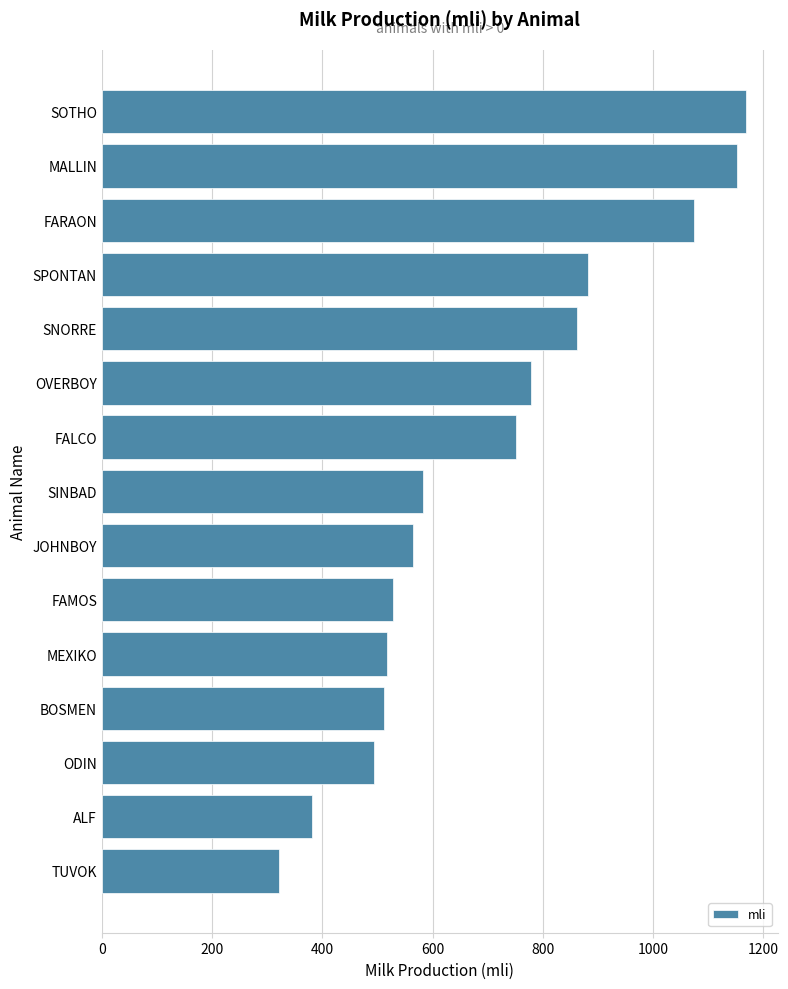

Reading bottom to top, transcribe all the data shown in this chart.

321	382	493	511	518	529	565	583	752	779	862	882	1074	1153	1168